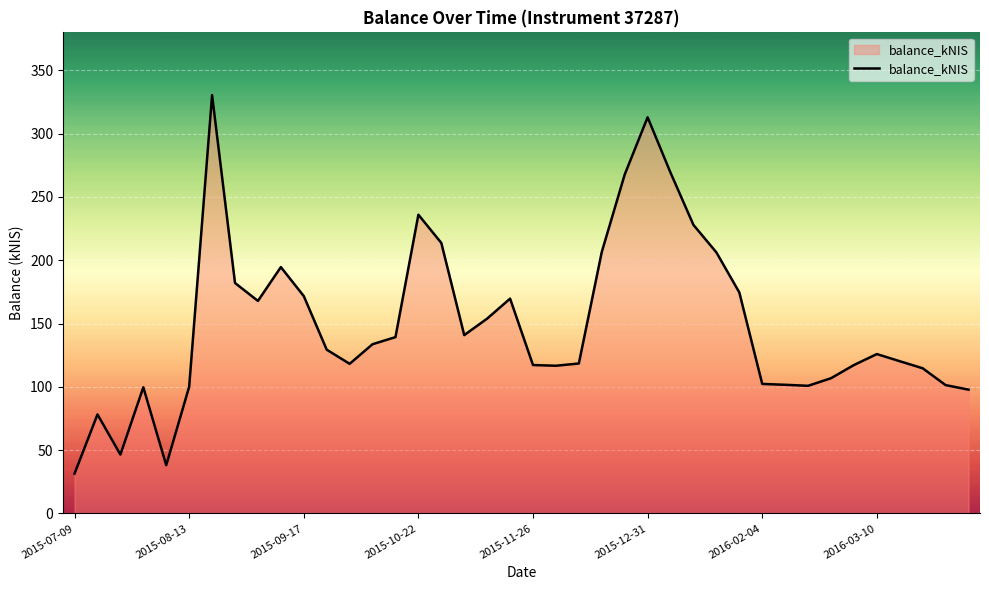

What is the minimum value shown in the chart?

31.5